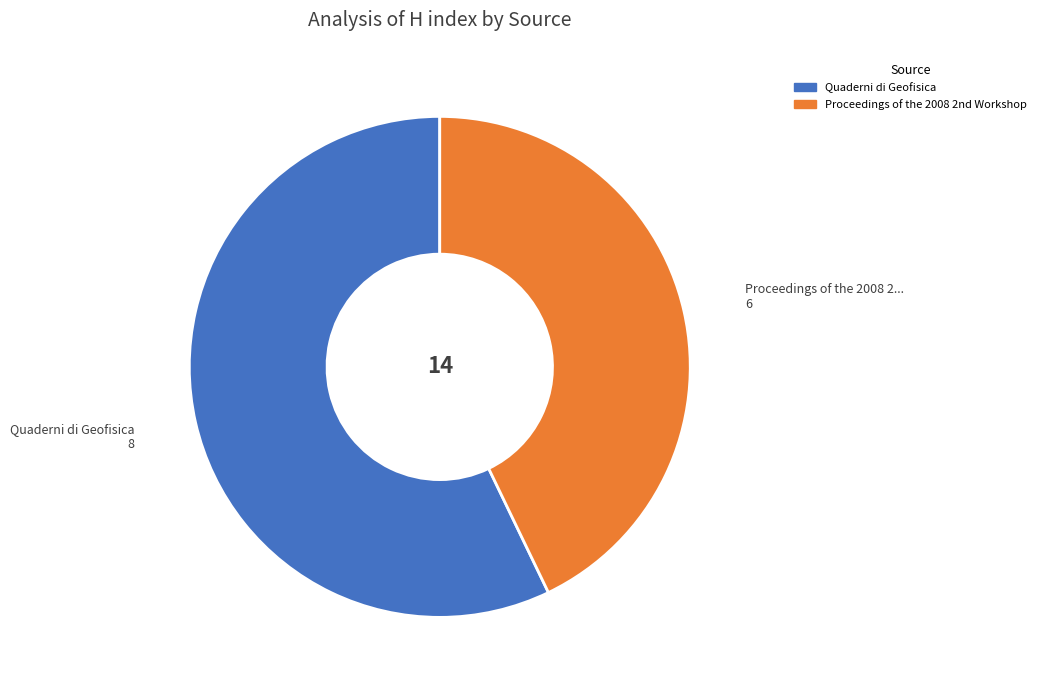

Rank the categories by value from highest to lowest.

Quaderni di Geofisica, Proceedings of the 2008 2nd Workshop